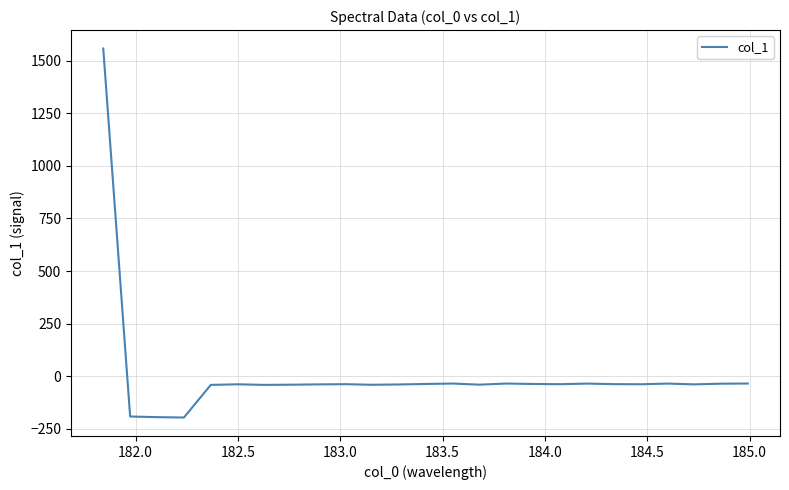

What is the difference between the maximum and minimum values?

1753.5